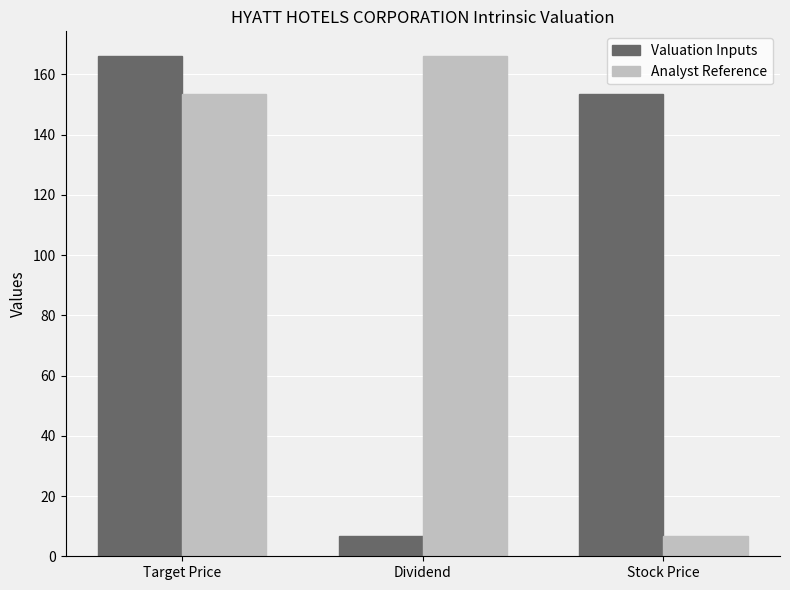

At which label is Valuation Inputs closest to 86?

Stock Price